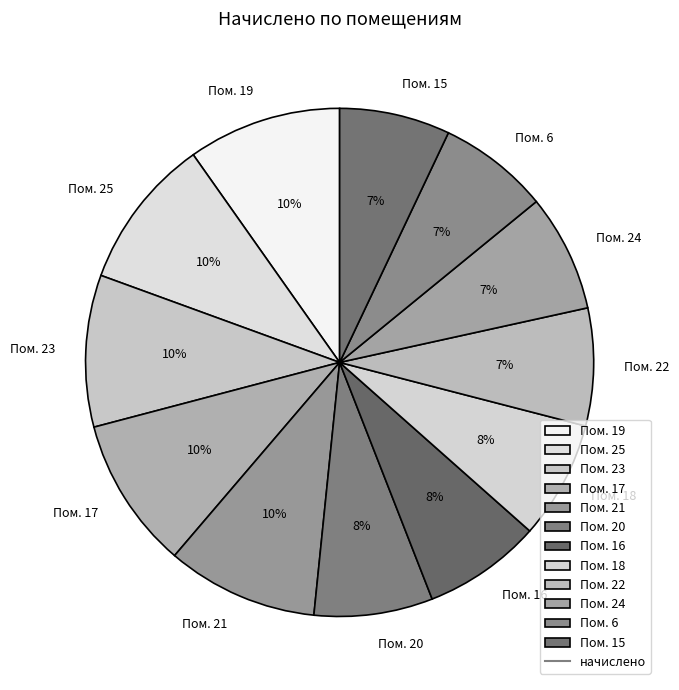

How many slices are in this pie chart?

12